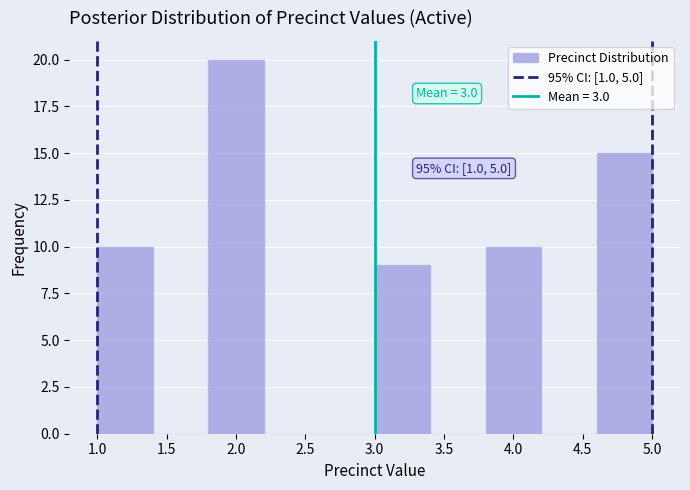

Over which range of the x-axis is the bar tallest?

1.8 to 2.2